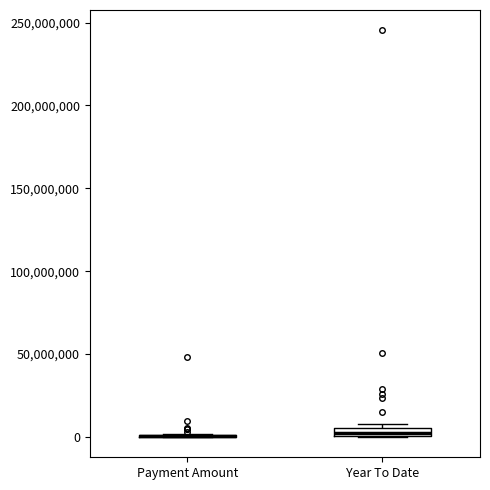

Where is the upper edge of the box for Year To Date on the y-axis? The values are not printed on the chart, so give them approximately, as read against the axis.

5000000